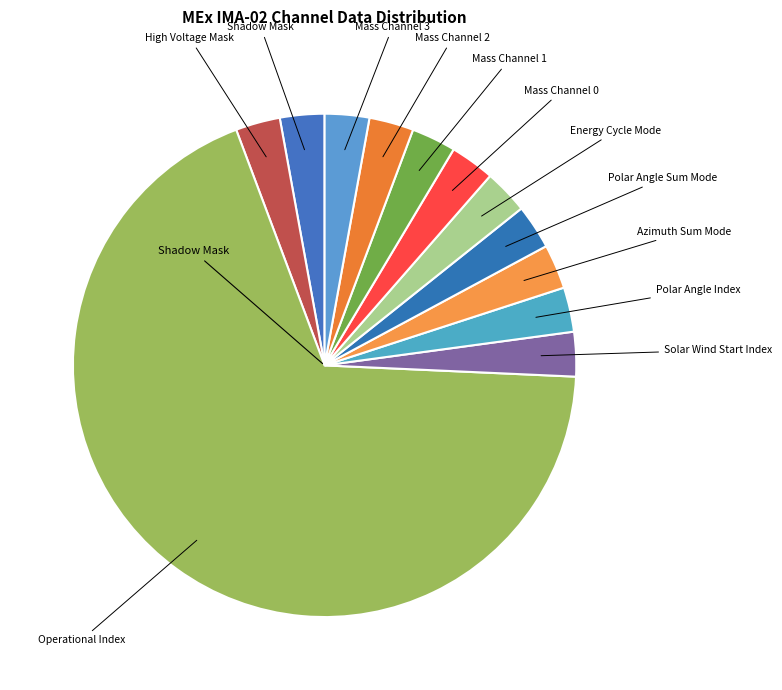

How many segments does this pie chart have?

12